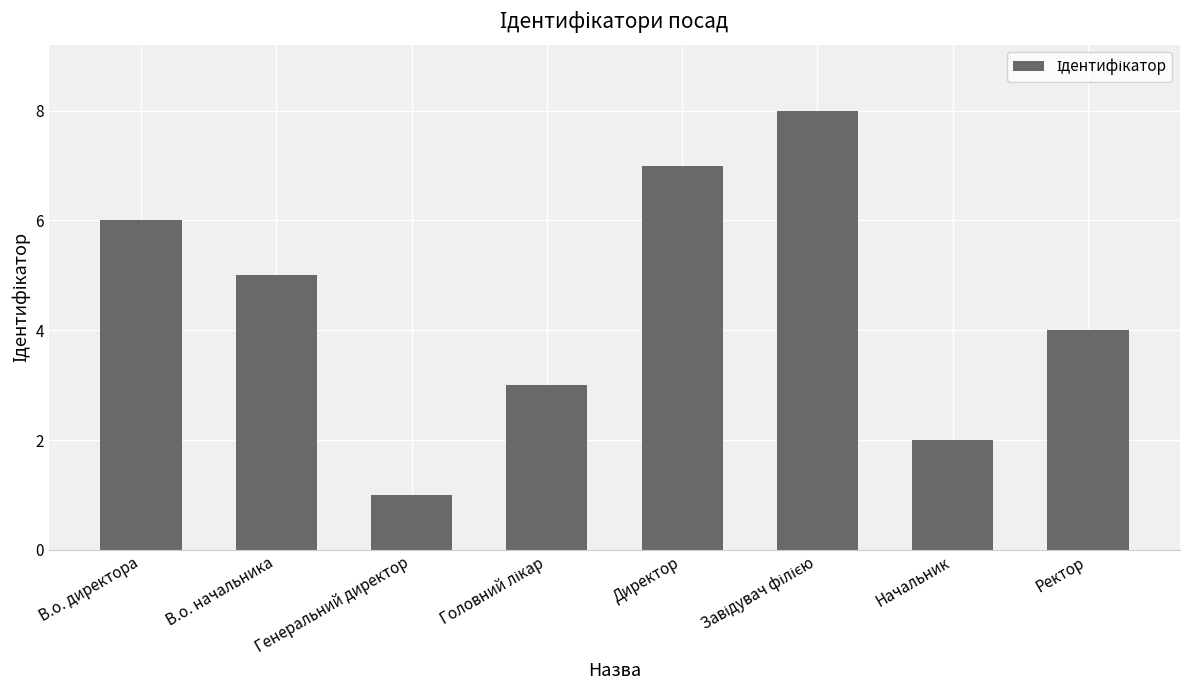

Which label corresponds to the smallest value in the chart?

Генеральний директор